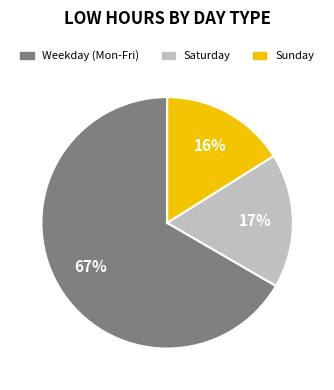

To the nearest percent, what is the average slice percentage?

33%